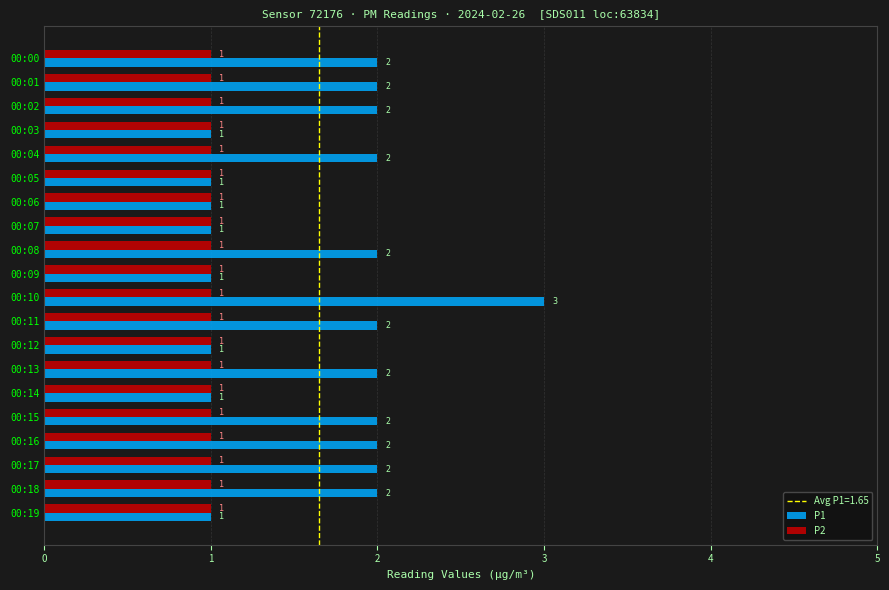

Is it true that P1 equals 1 at 00:19?

True